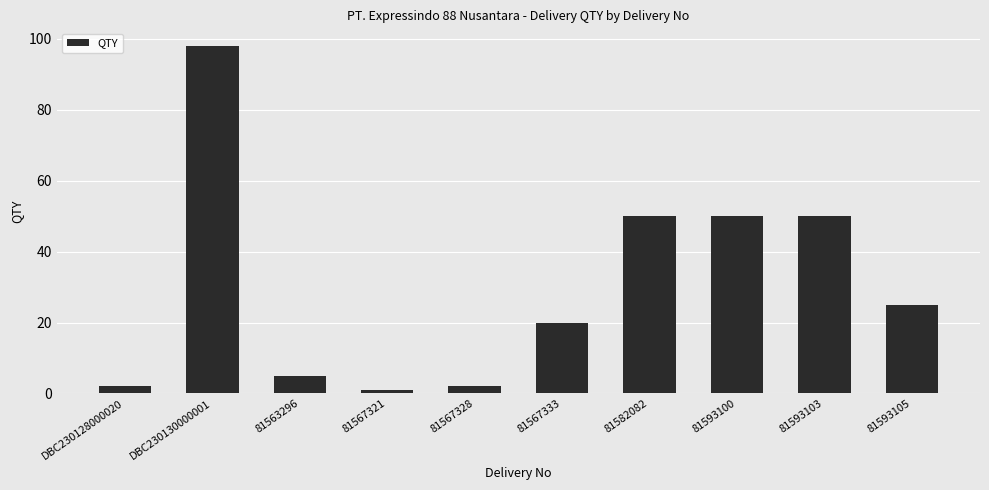

What is the greatest value displayed?

98